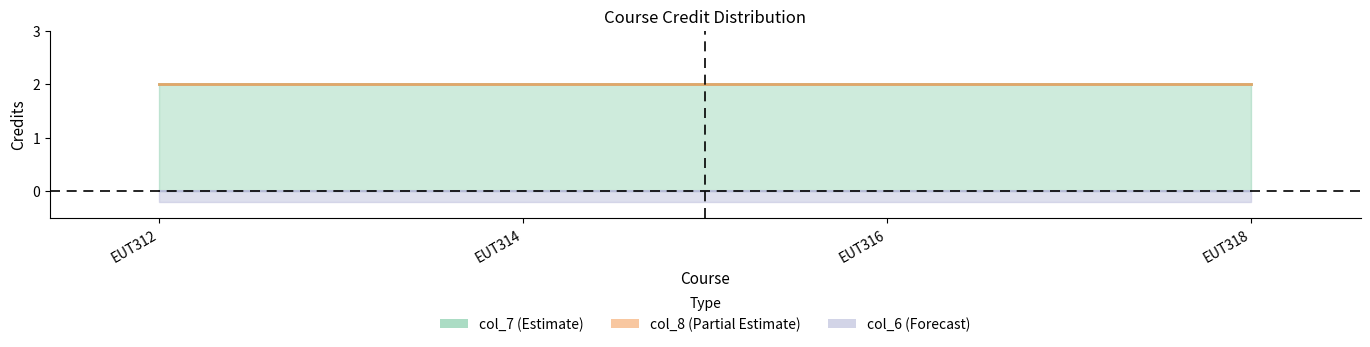

At how many categories does at least one series exceed 0?

4